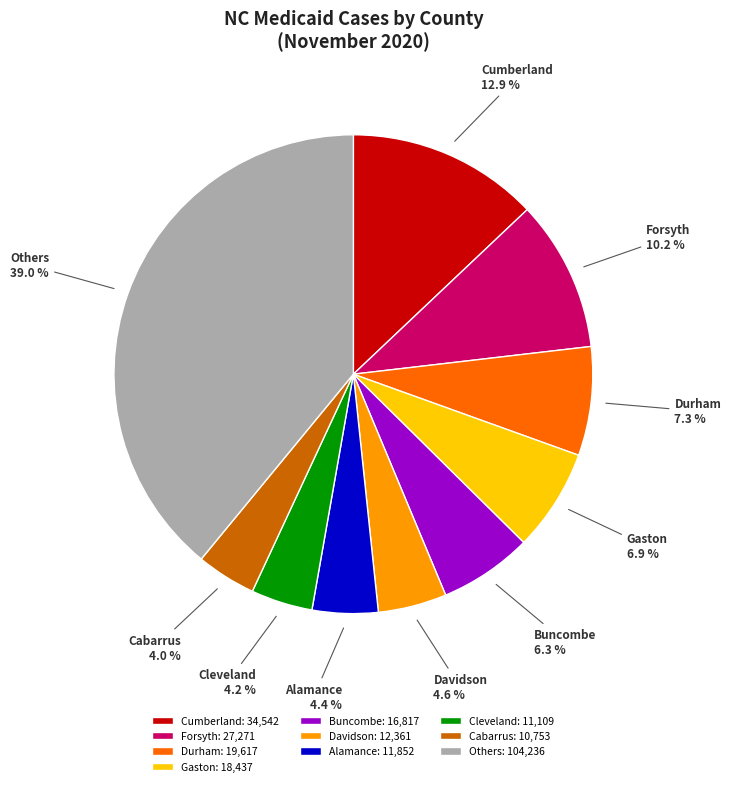

What is the ratio of the value at Alamance to the value at Forsyth?

0.4